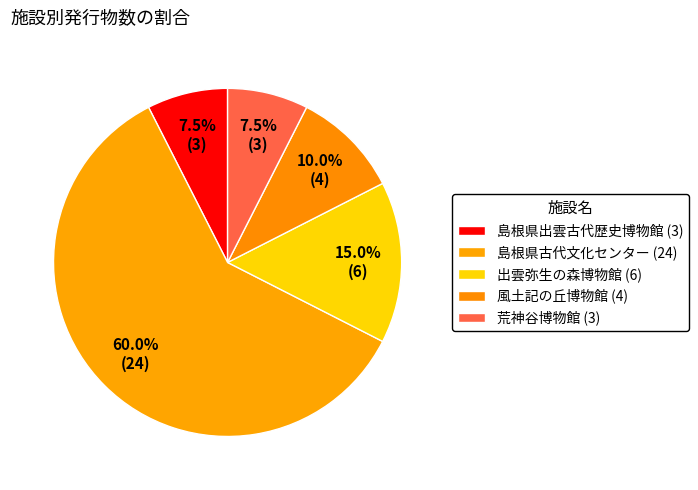

What percentage is the 風土記の丘博物館 slice, to the nearest percent?

10%